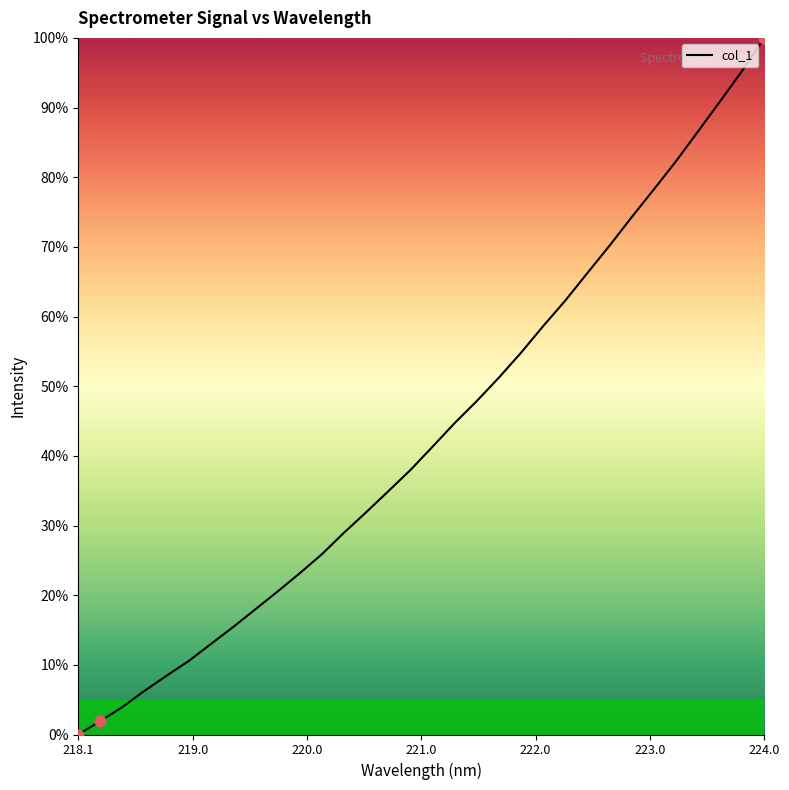

What is the maximum value shown in the chart?

100.0